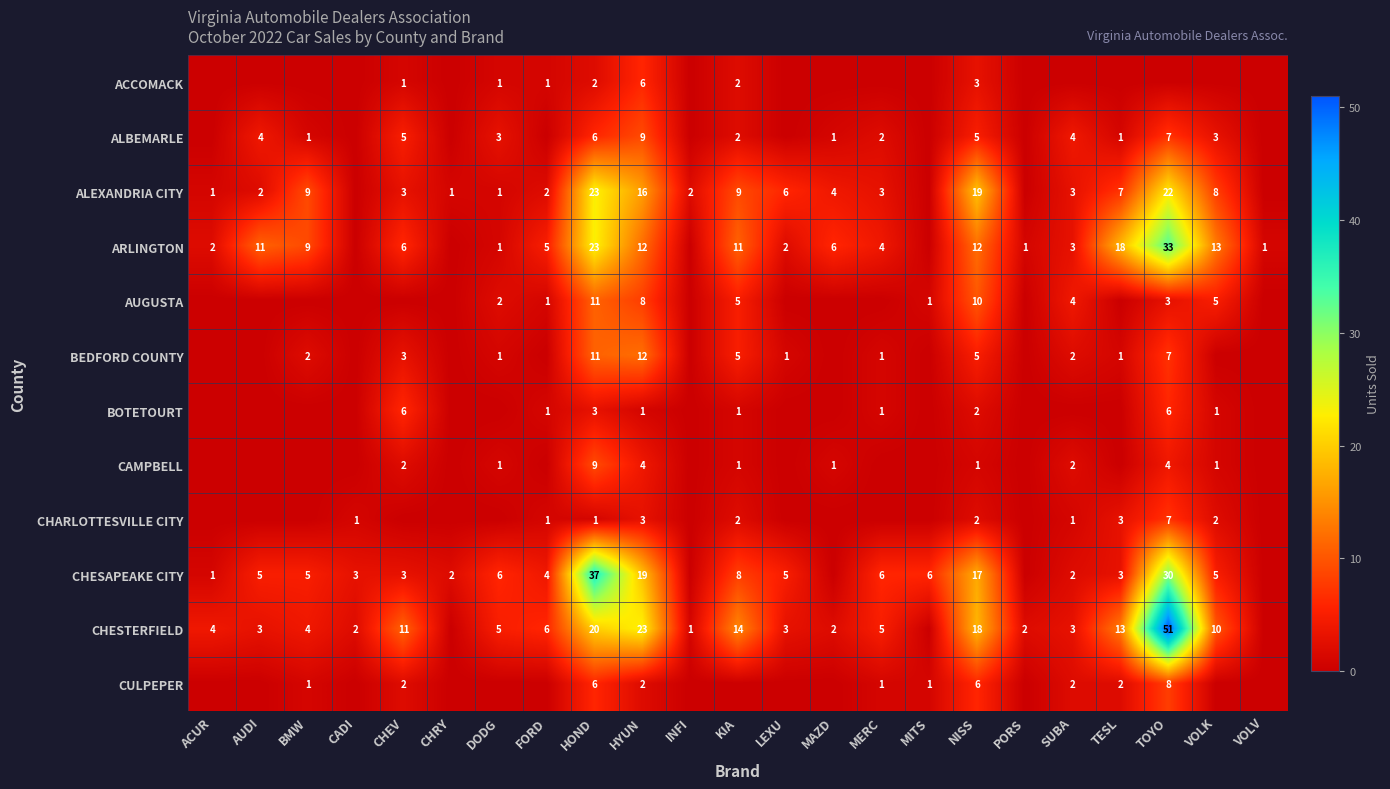

True or false: ALEXANDRIA CITY has a value of 36 at HOND.

False